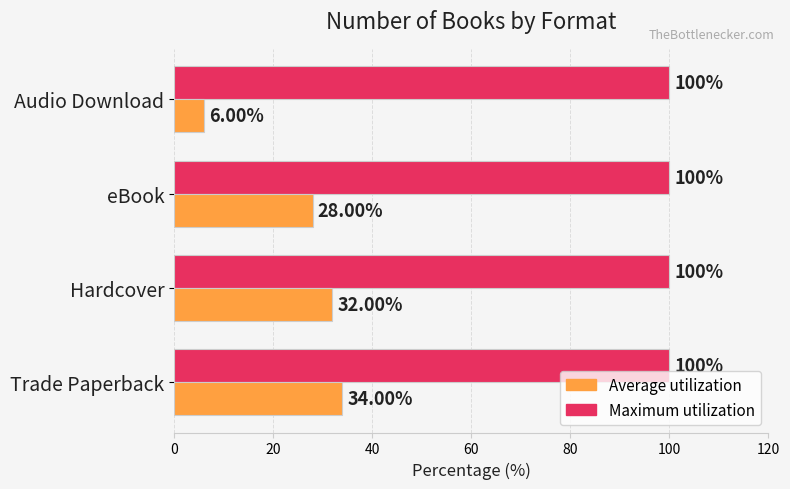

Which category has the lowest value across all series?

Audio Download